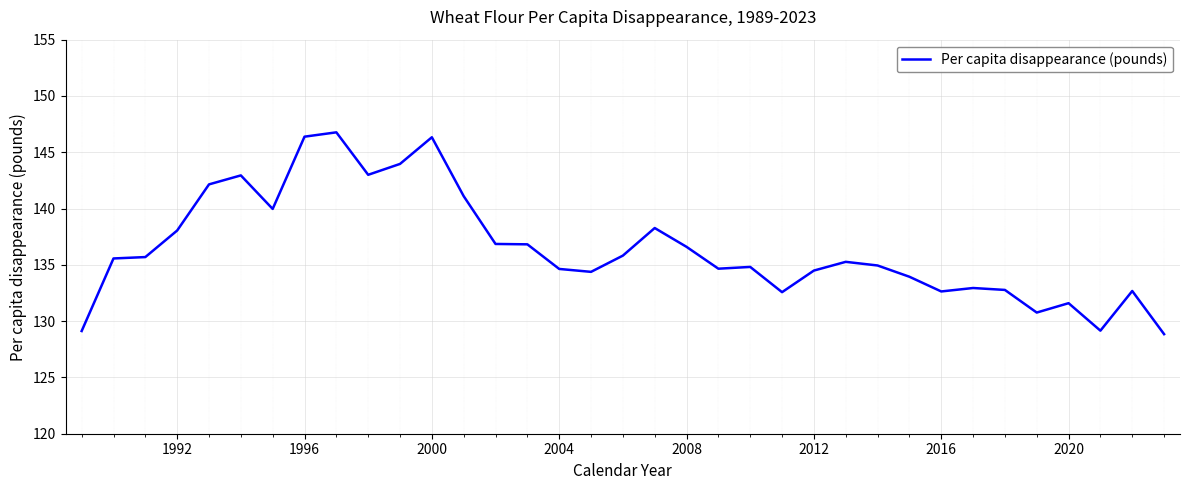

What is the smallest value displayed?

128.8